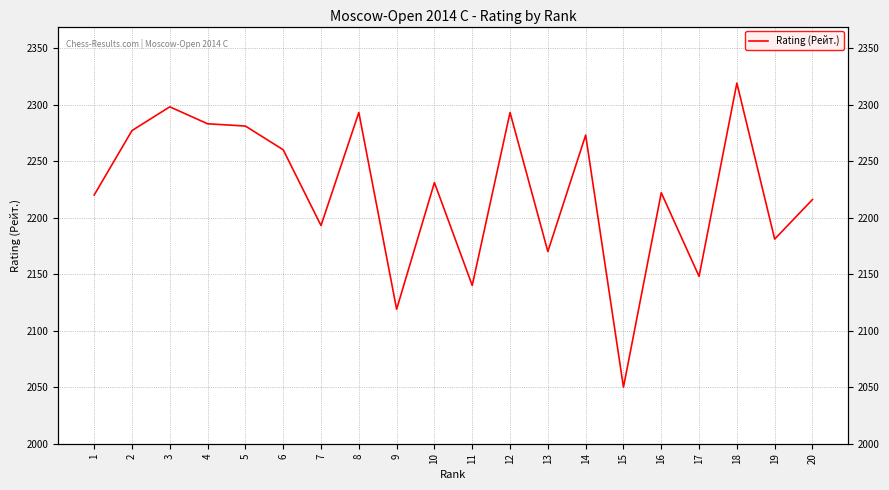

Approximately how many times larger is the value at 16 compared to 17?

1.0